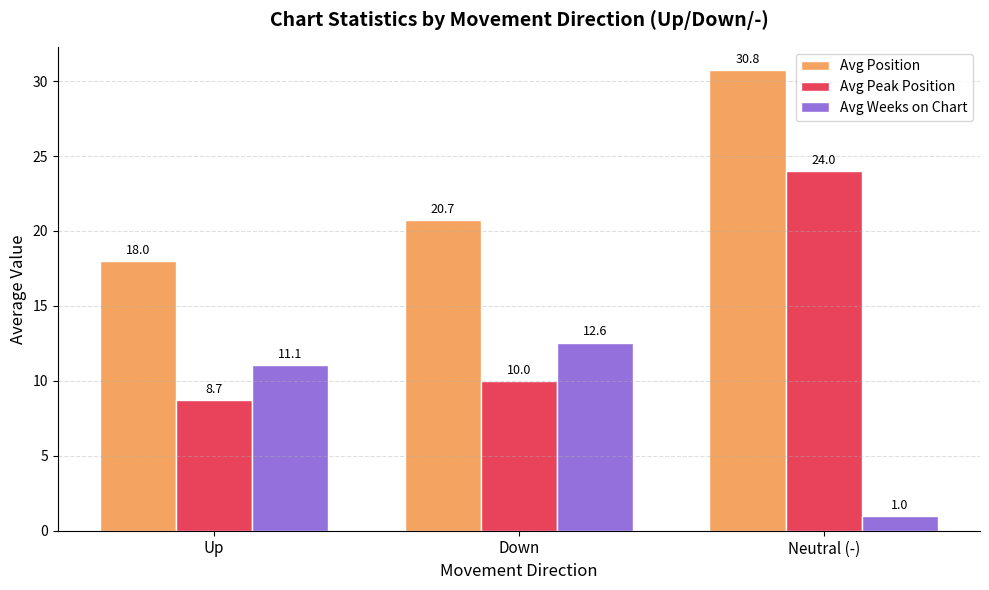

Rank the series by their maximum value, from lowest to highest.

Avg Weeks on Chart, Avg Peak Position, Avg Position